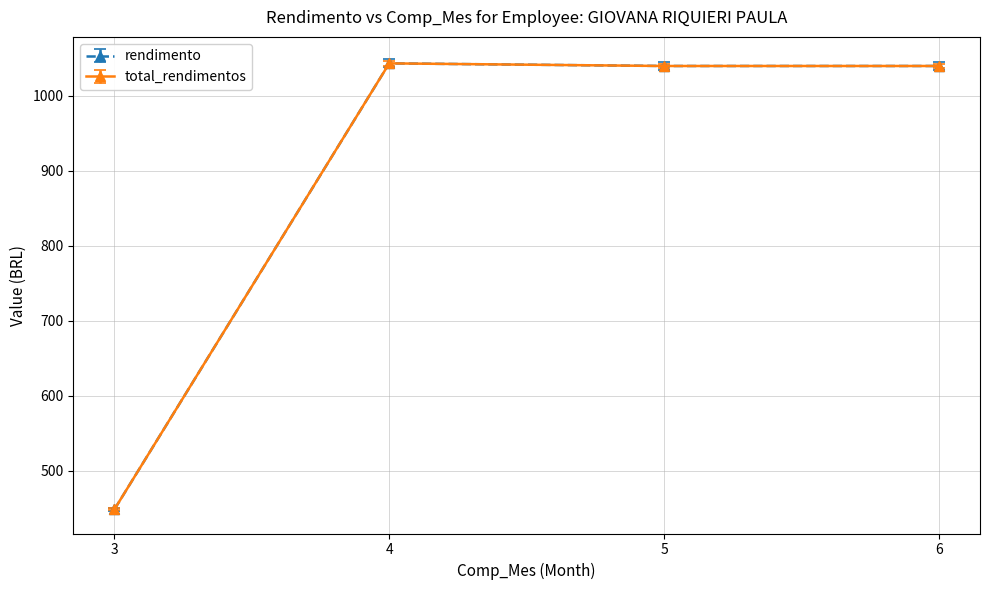

Does the chart have visible grid lines?

Yes